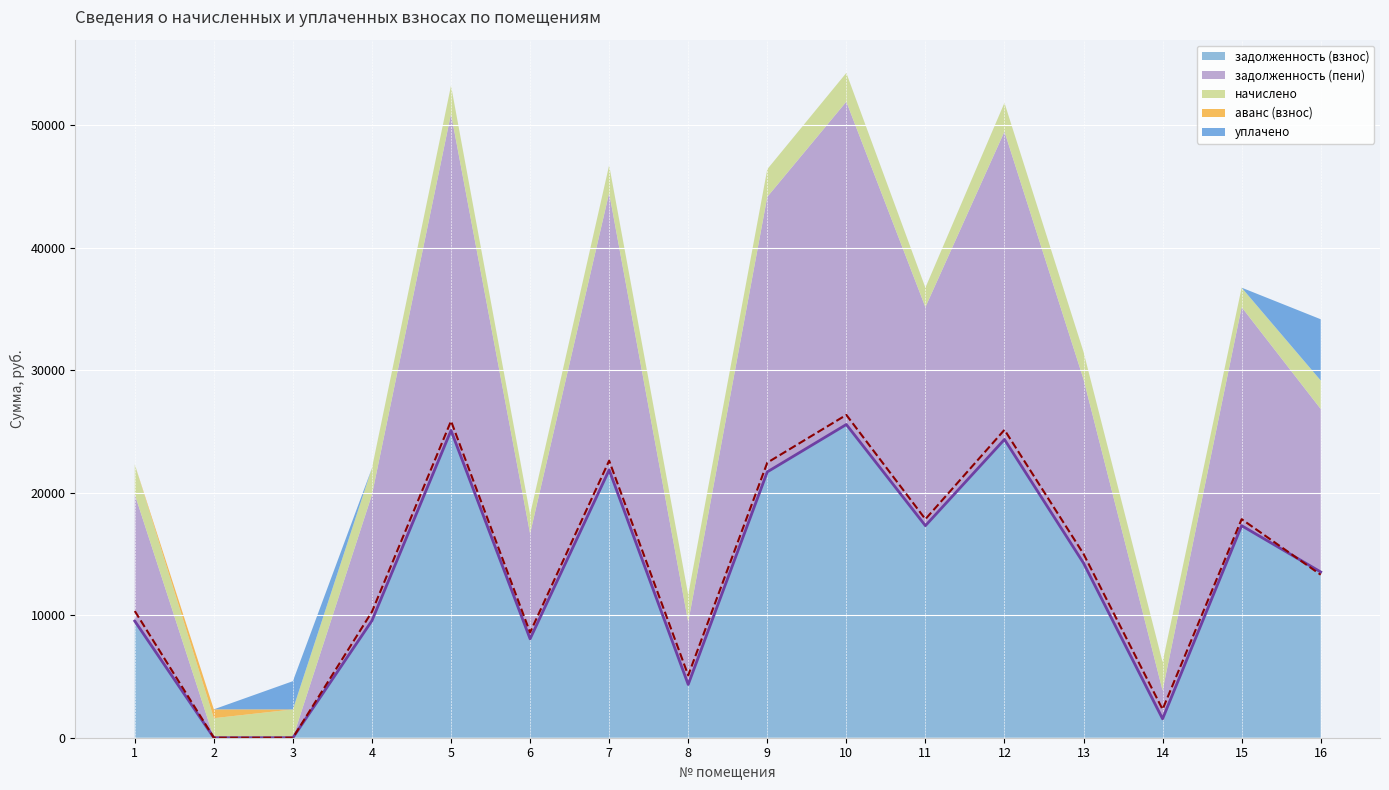

Which category has the lowest value in the уплачено series?

1